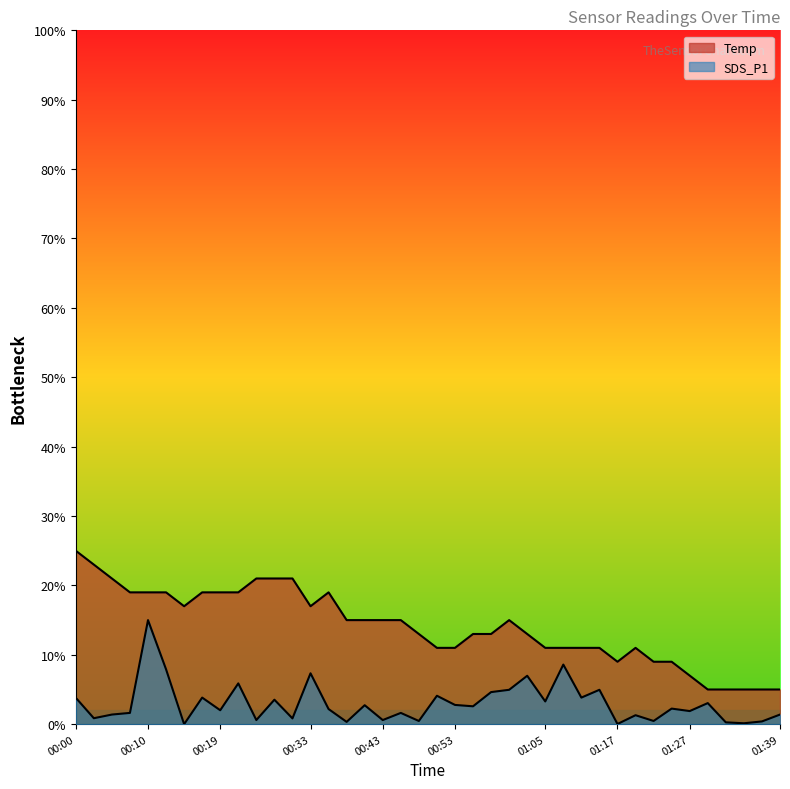

How many values in the SDS_P1 series are below 2?

18